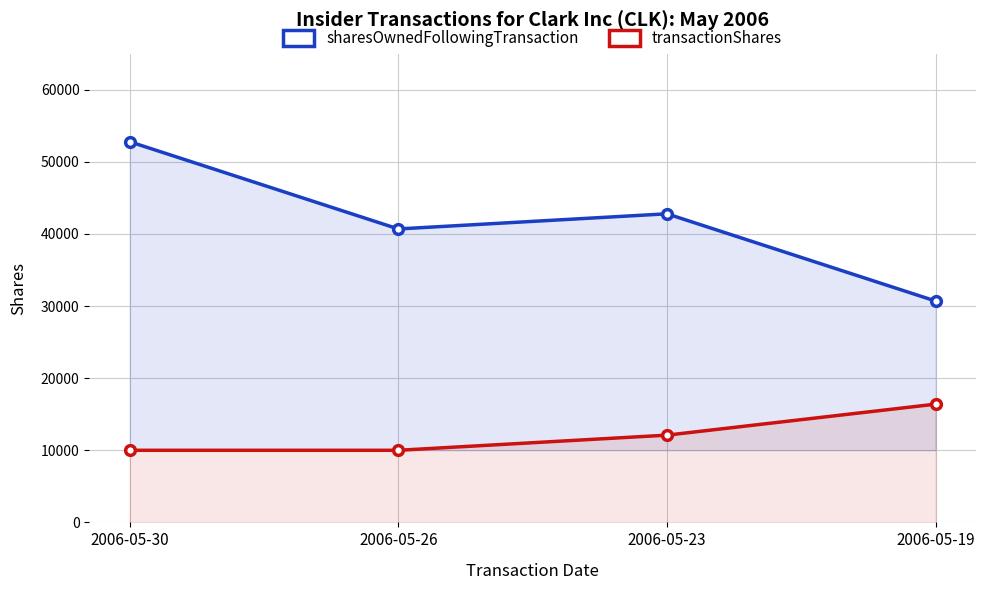

What is the difference between the maximum and minimum values in the transactionShares series?

6400